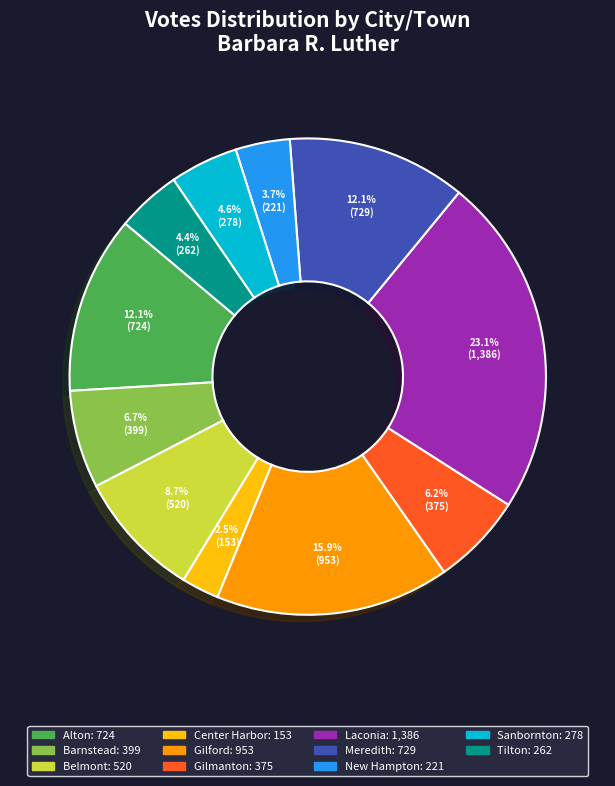

Which slice is the largest?

Laconia